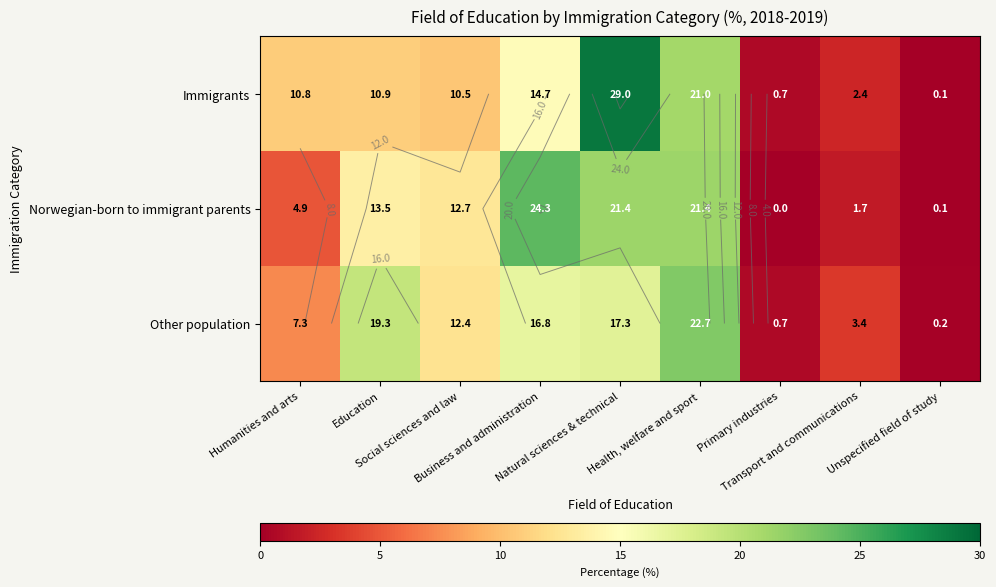

What is the total value across all series at Health, welfare and sport?

65.1